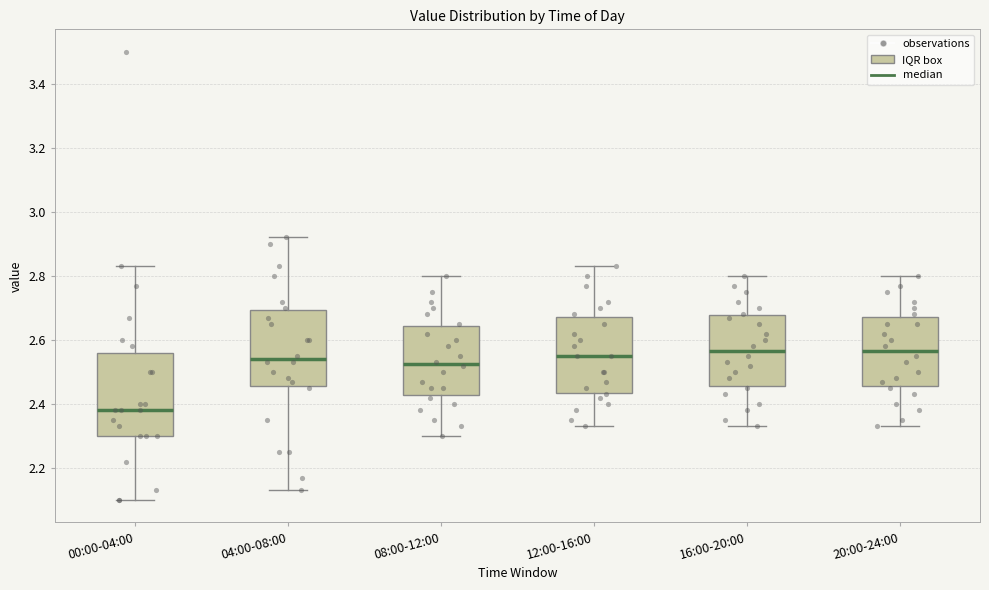

Comparing the boxes themselves (not the whiskers), which one is the tallest?

00:00-04:00